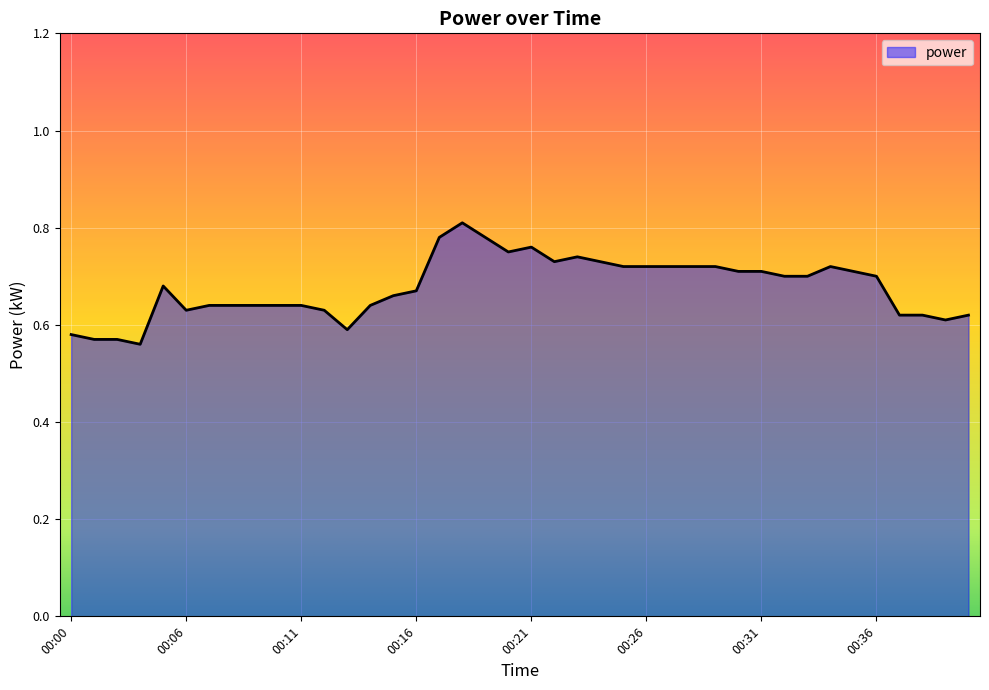

What is the difference between the maximum and minimum values?

0.2